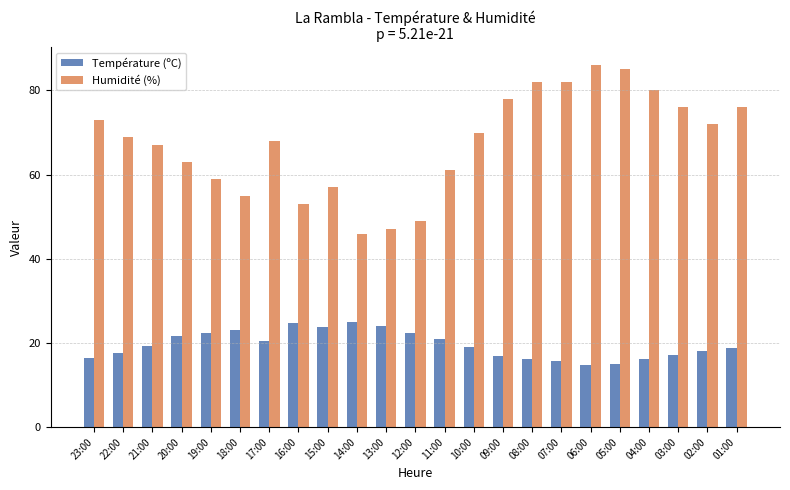

What is the difference between the Température (ºC) values at 03:00 and 08:00?

1.0